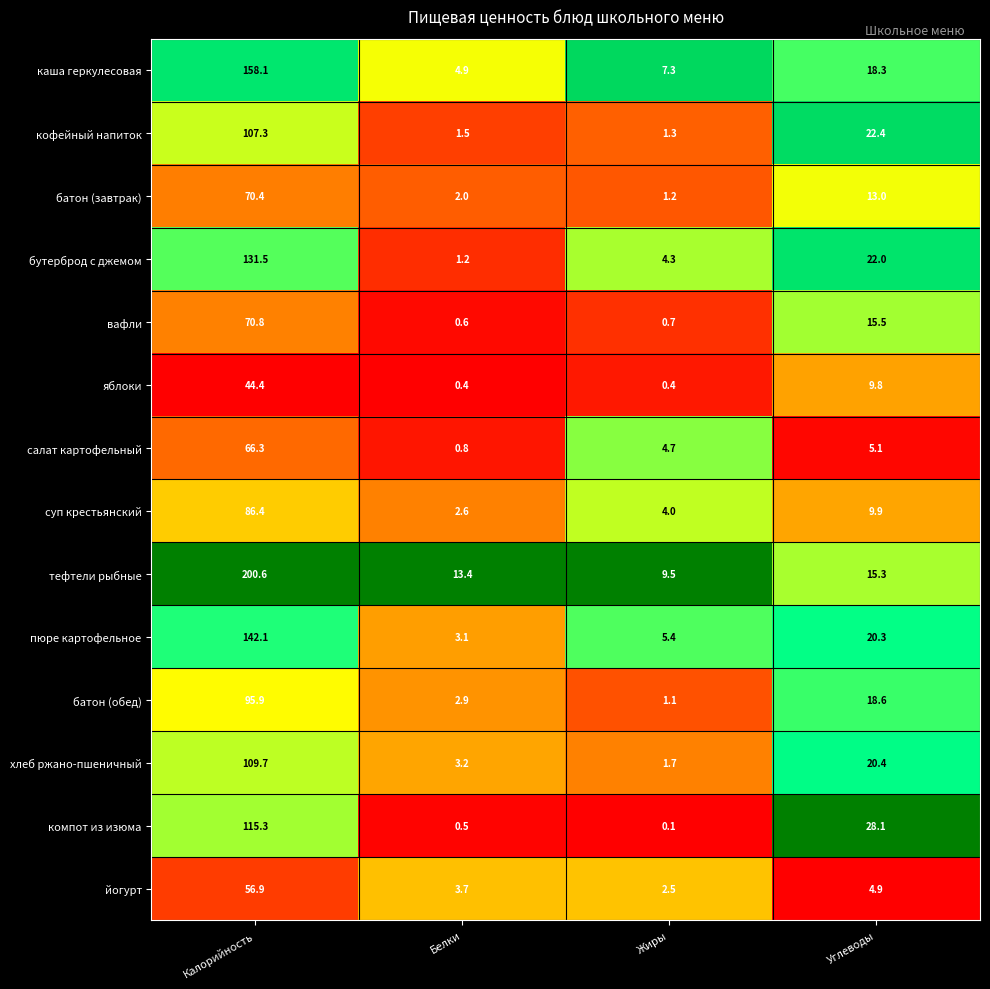

Rank the categories by пюре картофельное value from lowest to highest.

Белки, Жиры, Углеводы, Калорийность